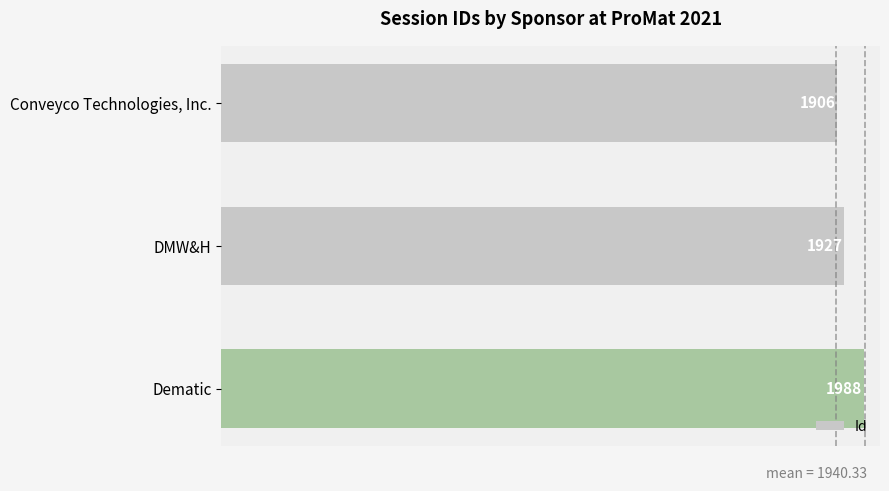

What is the smallest value displayed?

1906